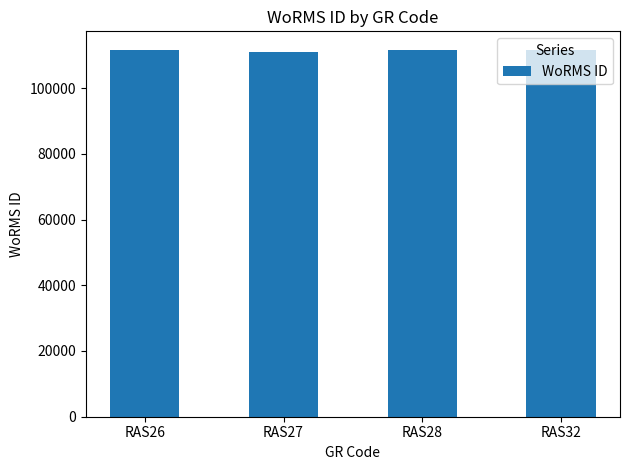

What is the sum of the values at RAS28 and RAS26?

223264